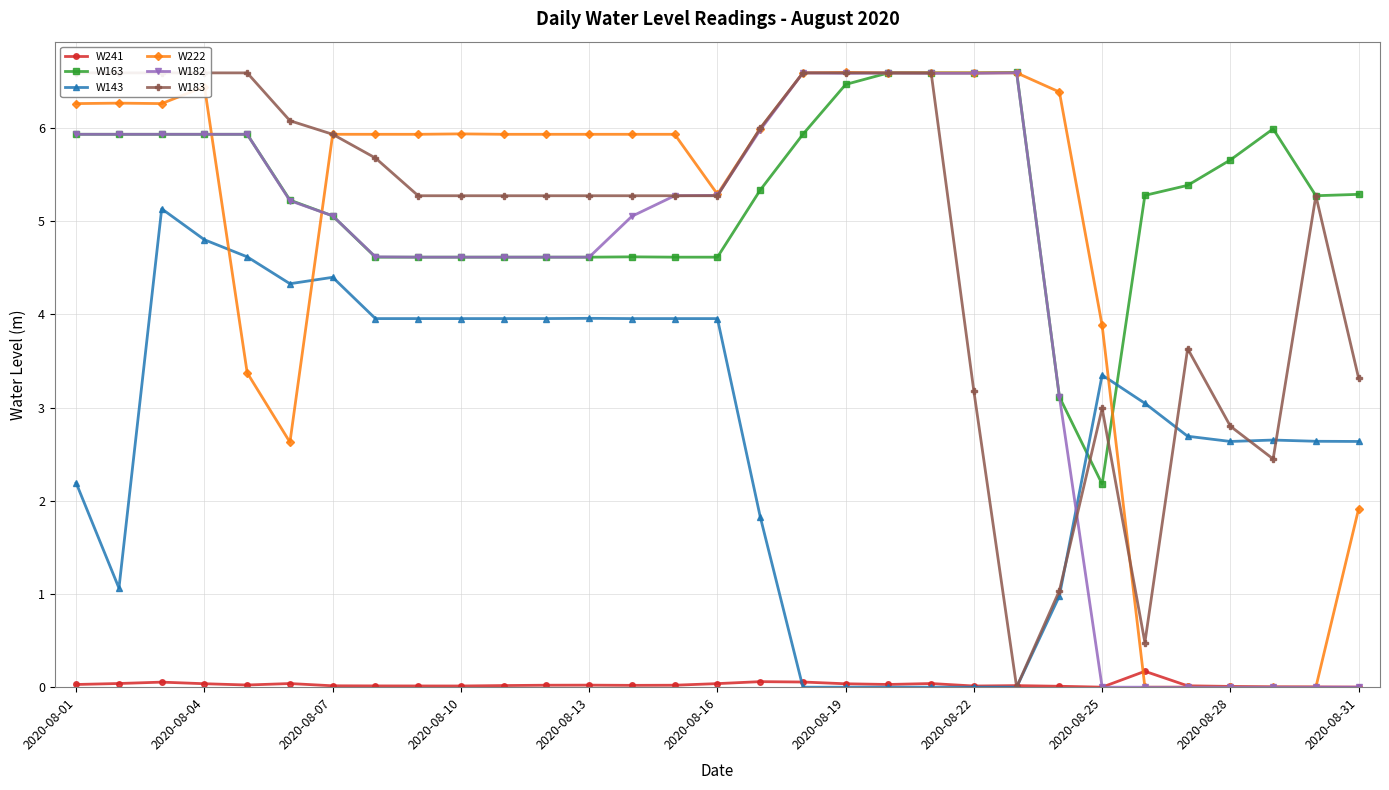

At how many categories does at least one series exceed 2?

31